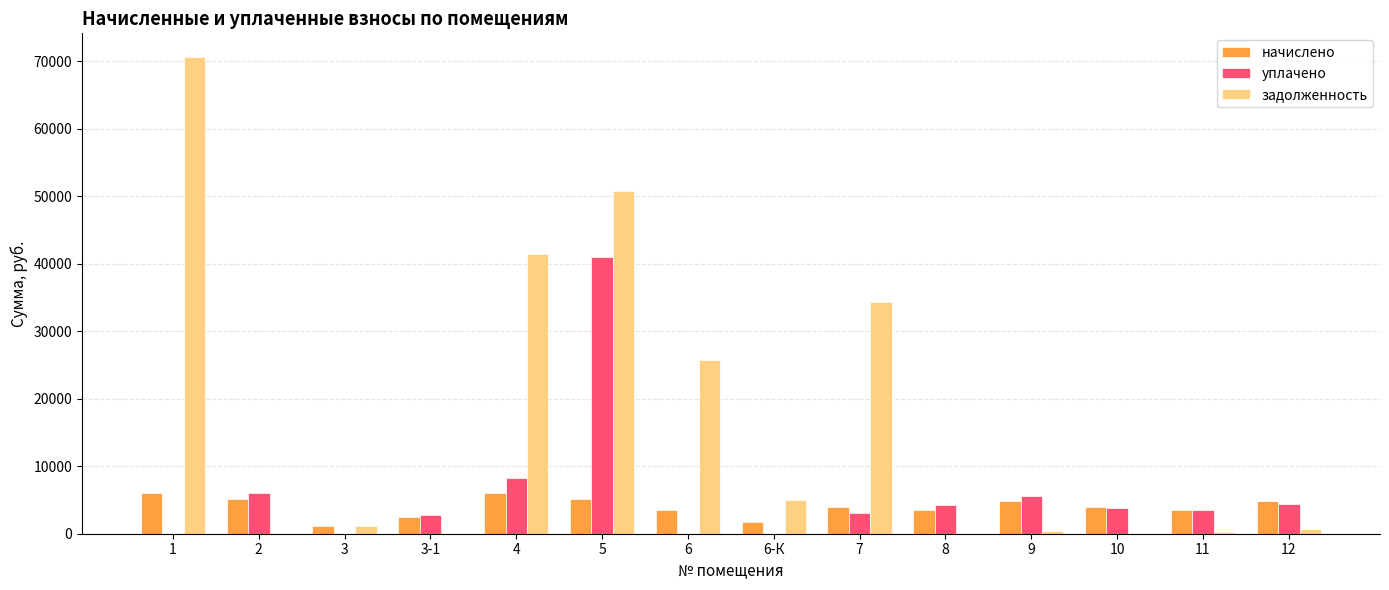

What is the greatest value displayed?

70610.7